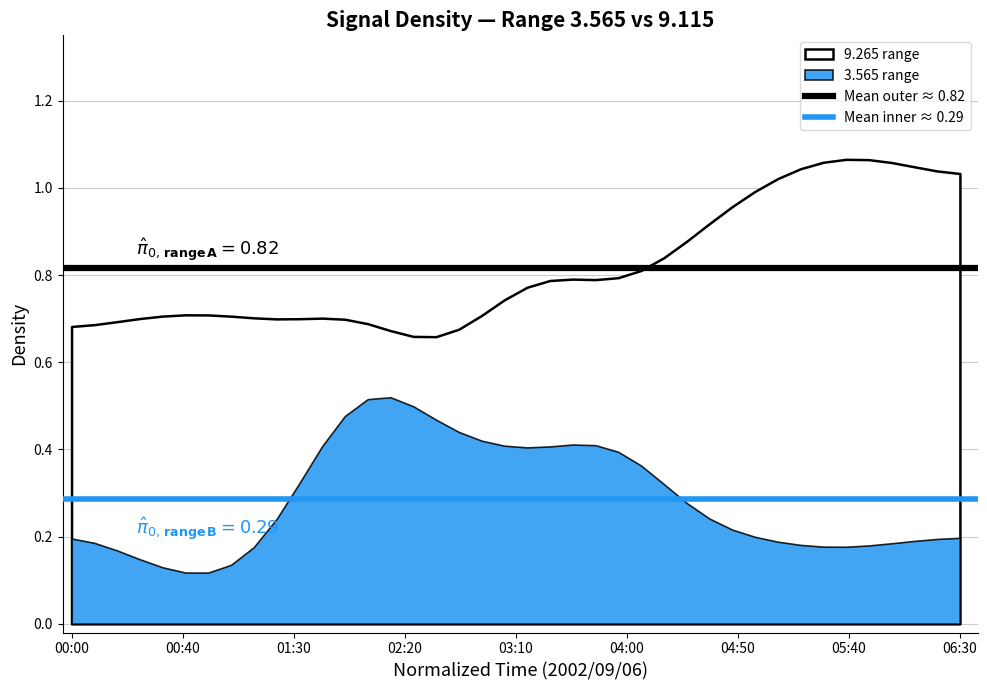

Is the value of Mean outer ≈ 0.82 at 06:30 greater than the value of Mean inner ≈ 0.29 at 06:30?

Yes